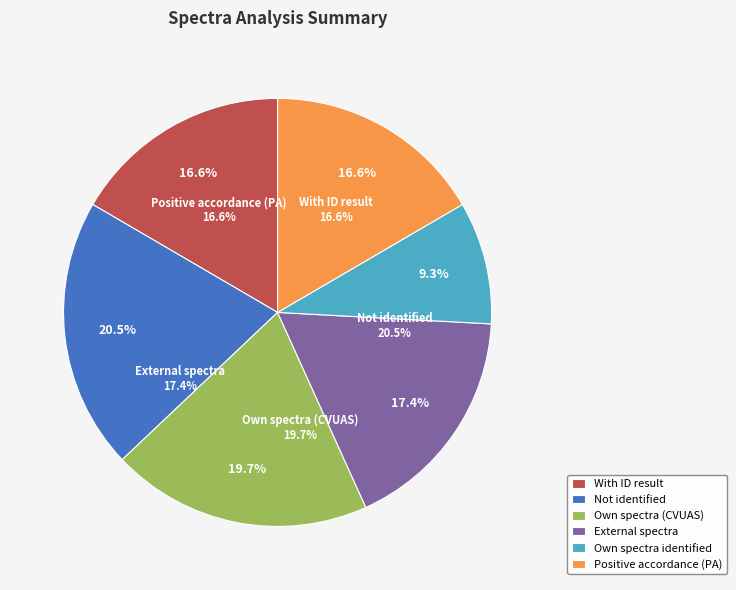

Count the number of slices in the pie.

6